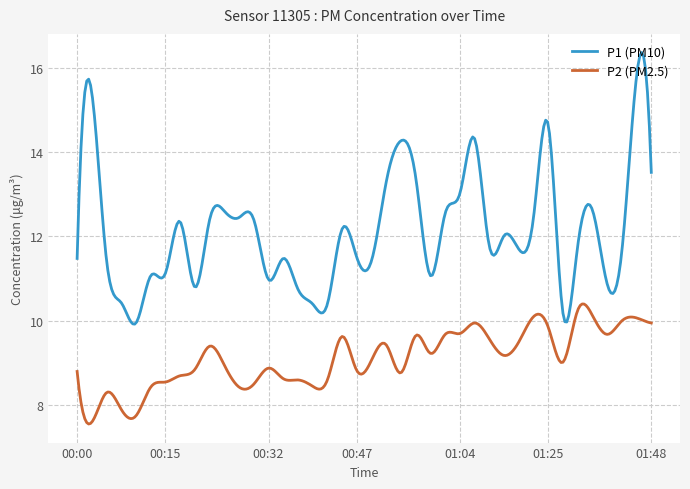

True or false: P2 (PM2.5) and P1 (PM10) intersect in this chart.

False